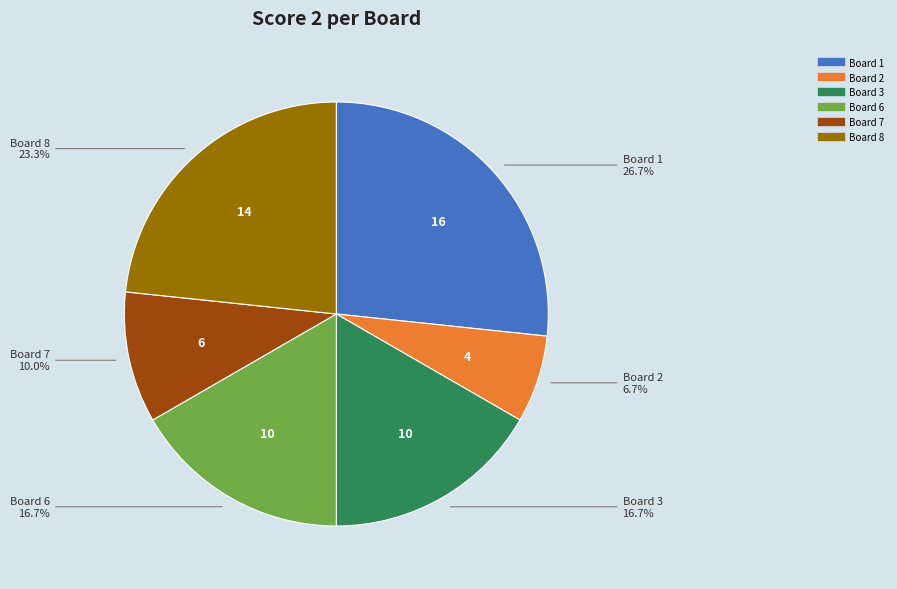

Is there a majority slice in this chart?

No